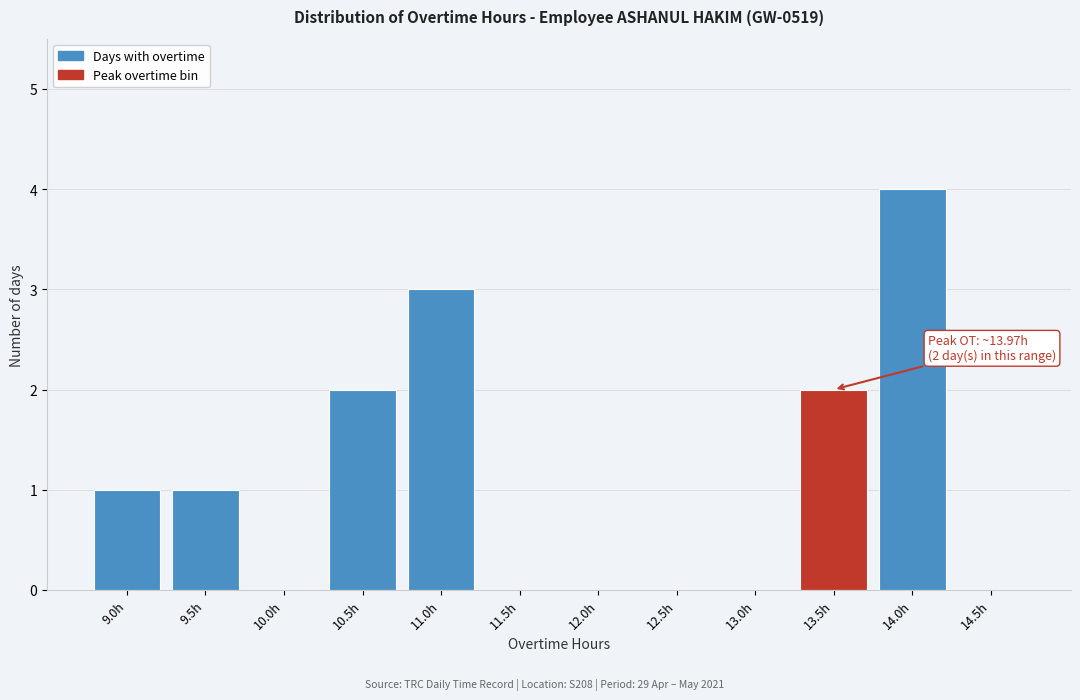

Reading left to right, transcribe all the data shown in this chart.

9.0h=1	9.5h=1	10.0h=0	10.5h=2	11.0h=3	11.5h=0	12.0h=0	12.5h=0	13.0h=0	13.5h=2	14.0h=4	14.5h=0